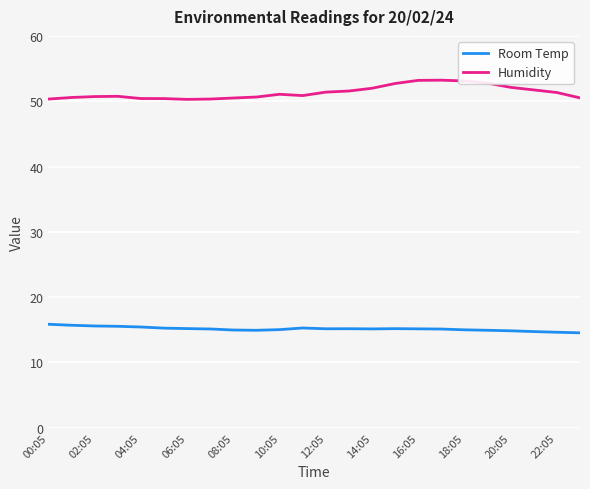

Which series has the widest spread of values?

Humidity